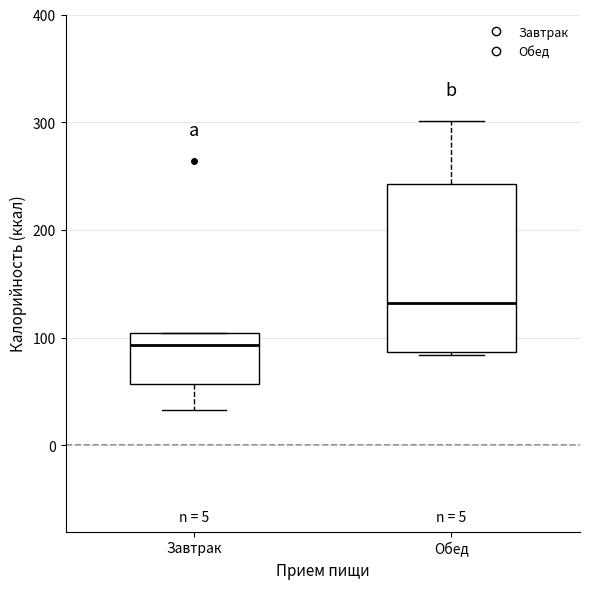

Where is the upper edge of the box for Обед on the y-axis? The values are not printed on the chart, so give them approximately, as read against the axis.

240